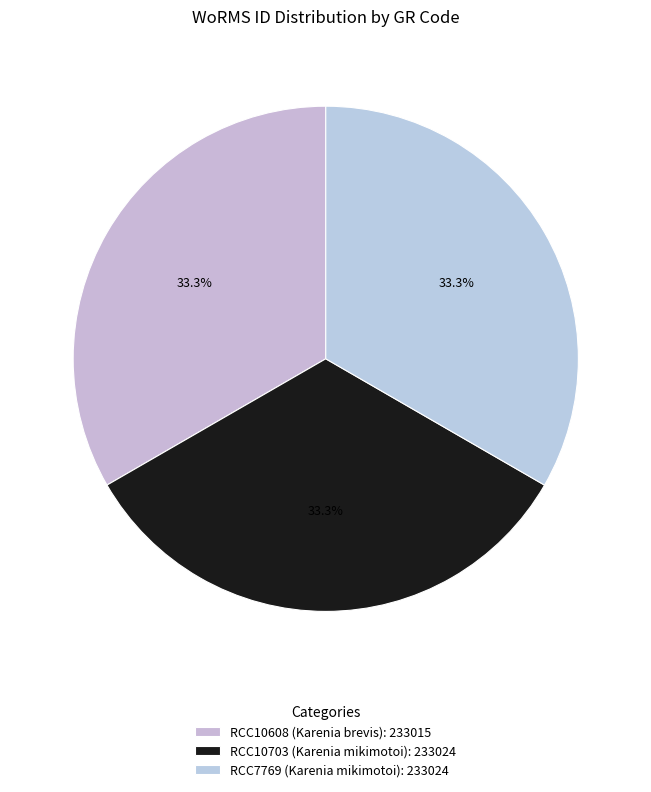

Is RCC10703 (Karenia mikimotoi) the majority of the pie?

No